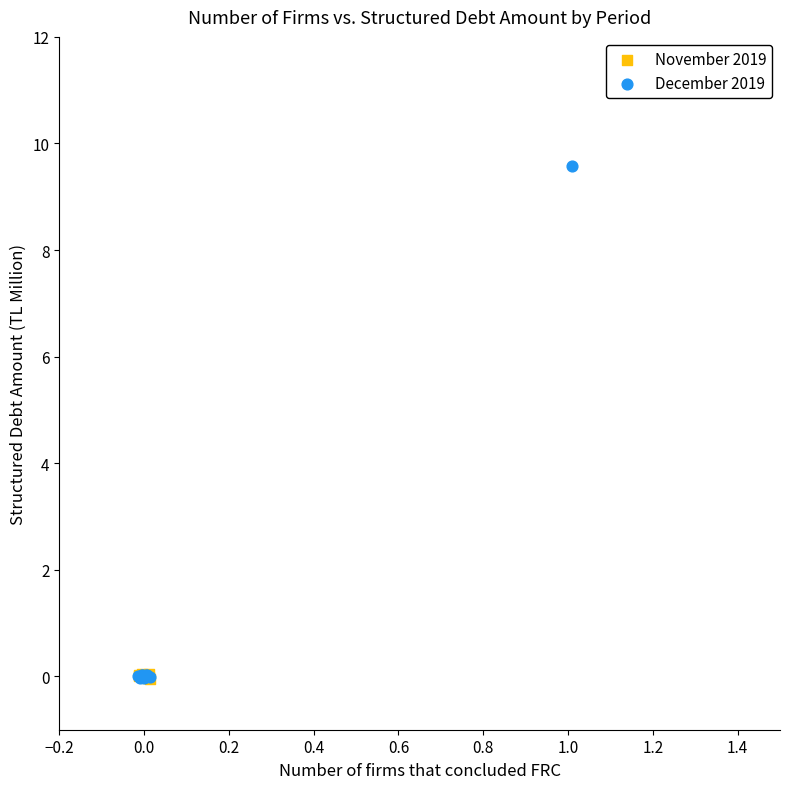

Which series reaches the maximum Y coordinate?

December 2019